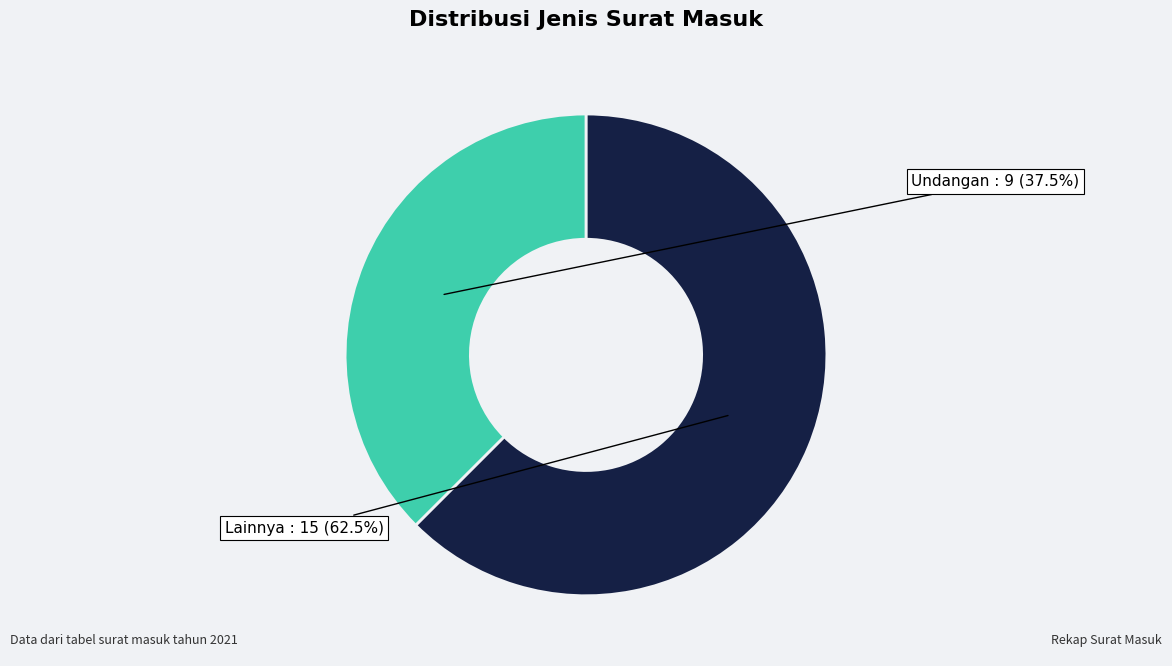

Is there a majority slice in this chart?

Yes